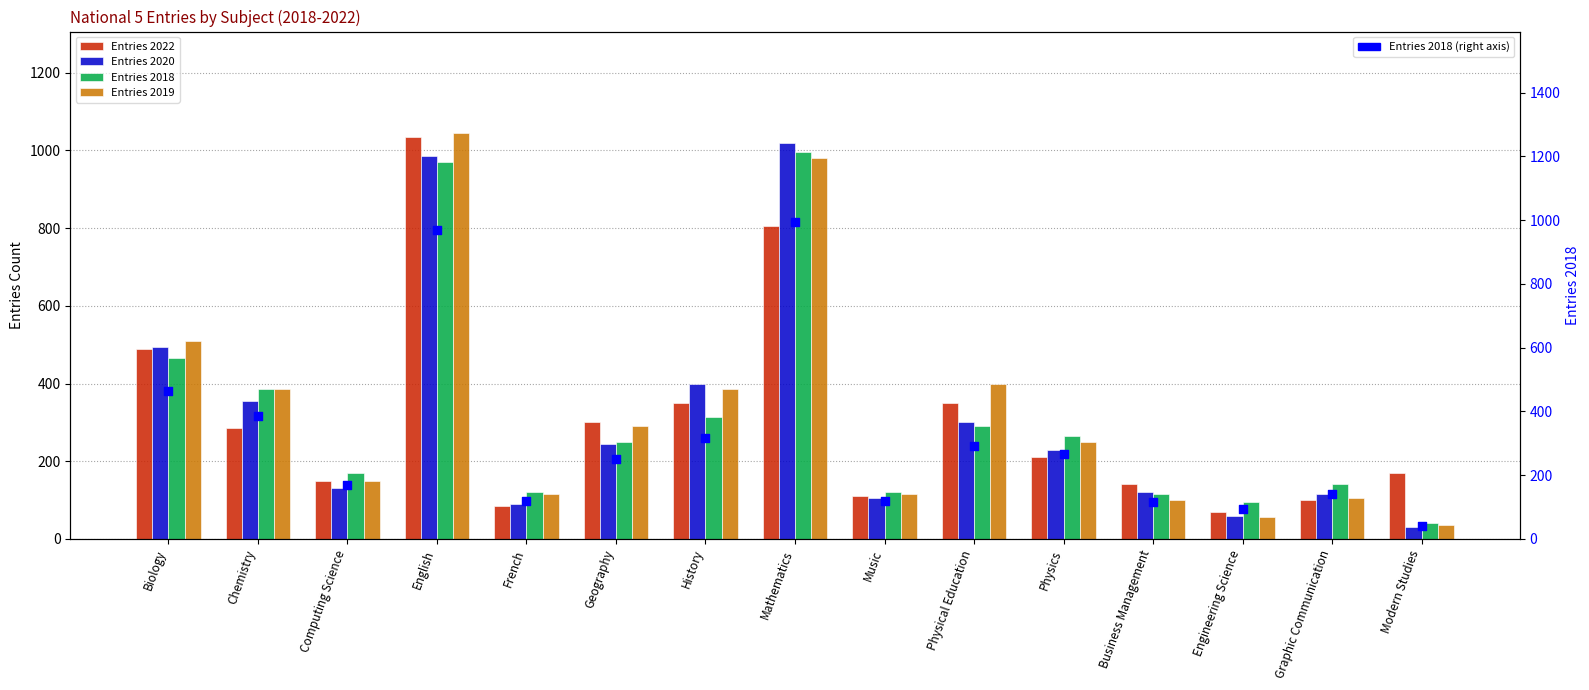

What is the total value across all series at Computing Science?

770